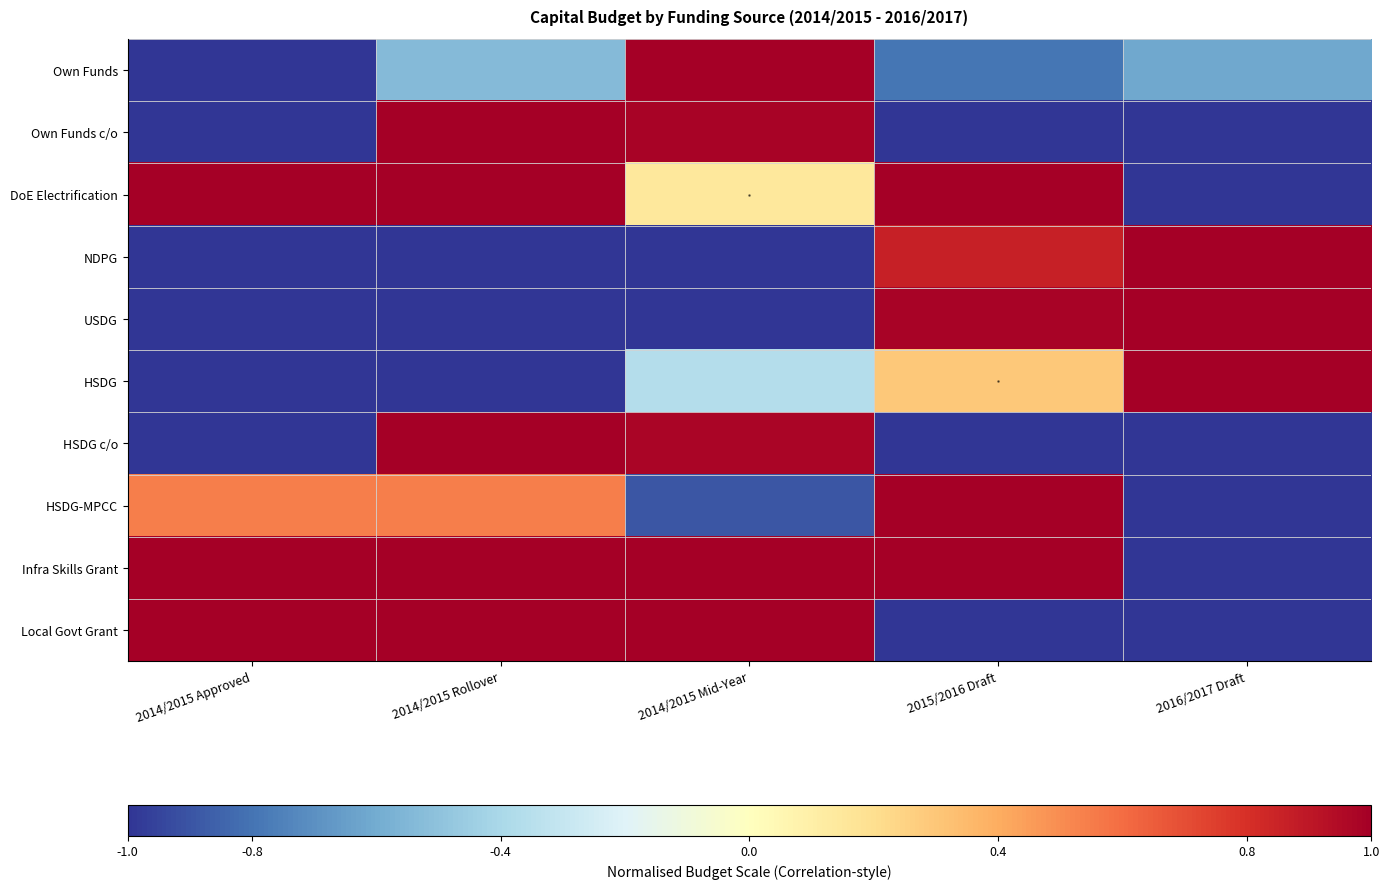

What is the minimum value shown in the chart?

-1.0